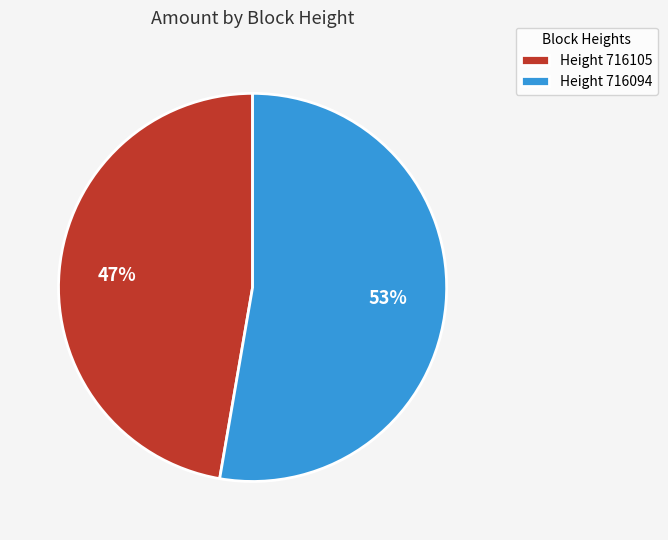

How many segments does this pie chart have?

2